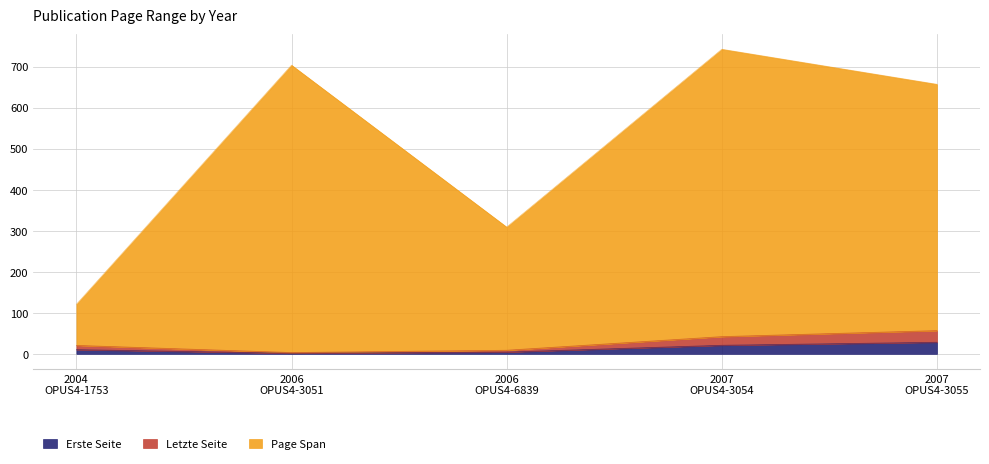

What are all the series names shown in the legend?

Erste Seite, Letzte Seite, Page Span